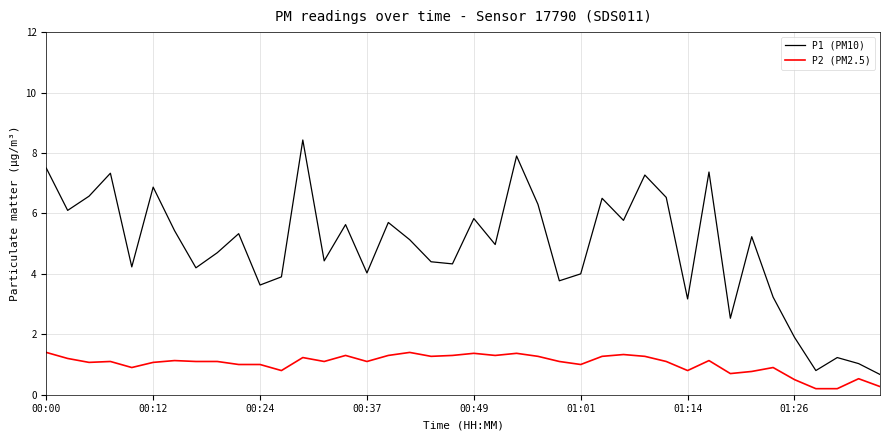

Which series has the largest total across all categories?

P1 (PM10)